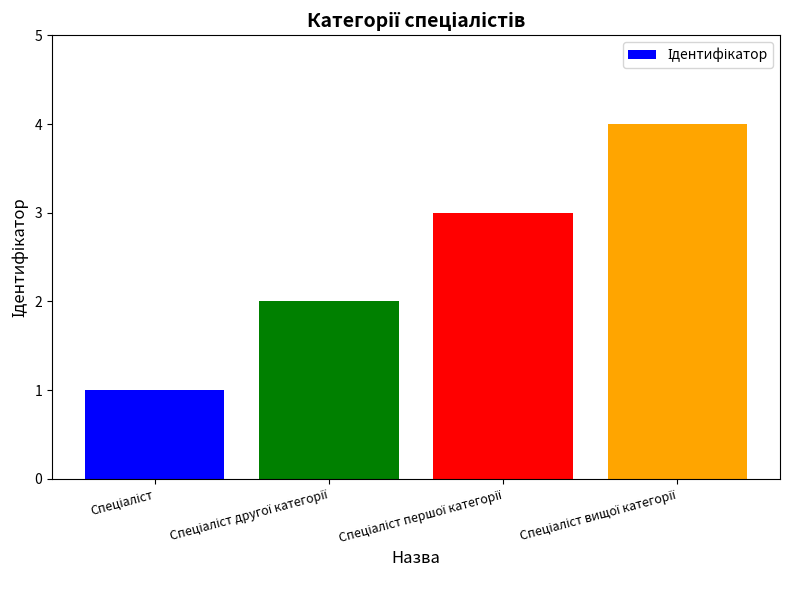

What is the greatest value displayed?

4